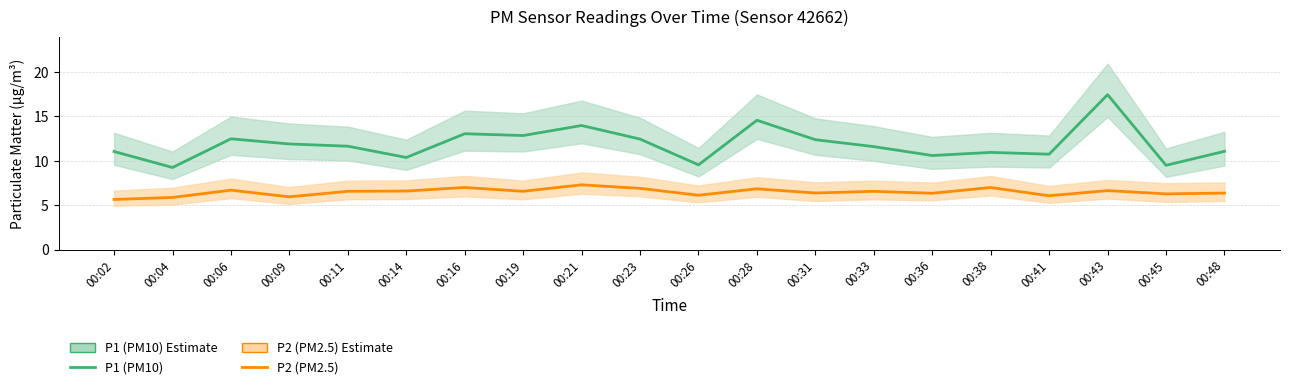

At which label does P2 (PM2.5) reach its peak?

00:21